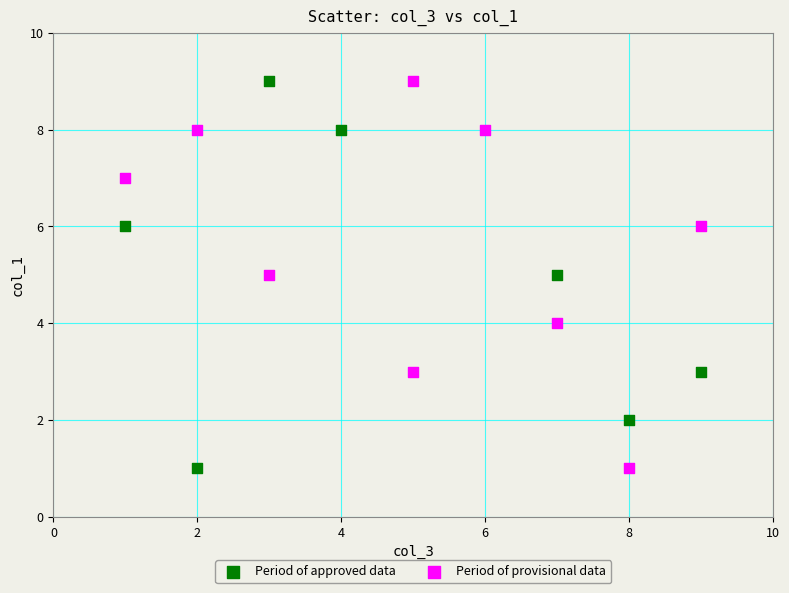

What are all the series names shown in the legend?

Period of approved data, Period of provisional data